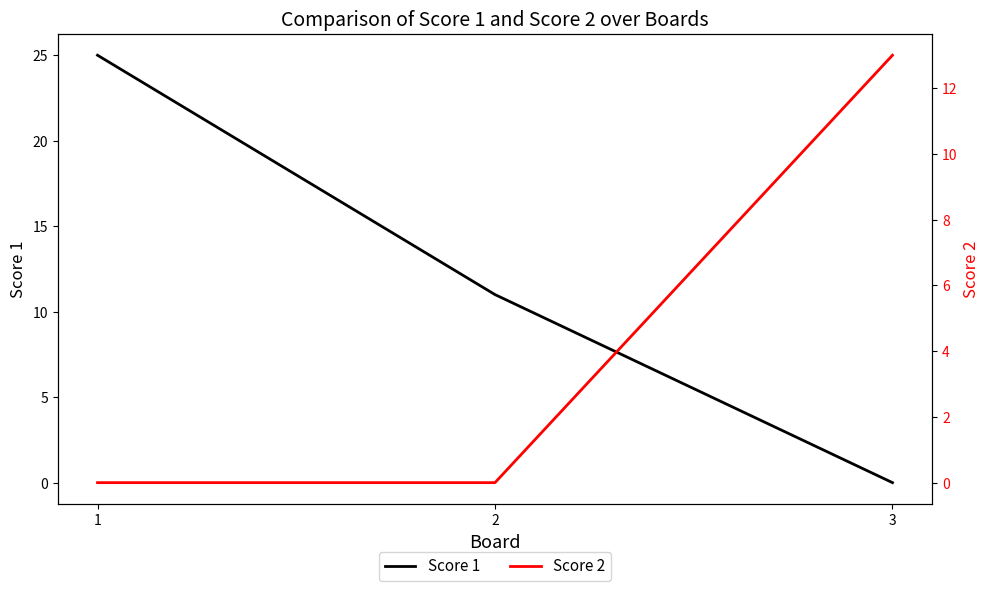

Rank the series by their average value, from lowest to highest.

Score 2, Score 1